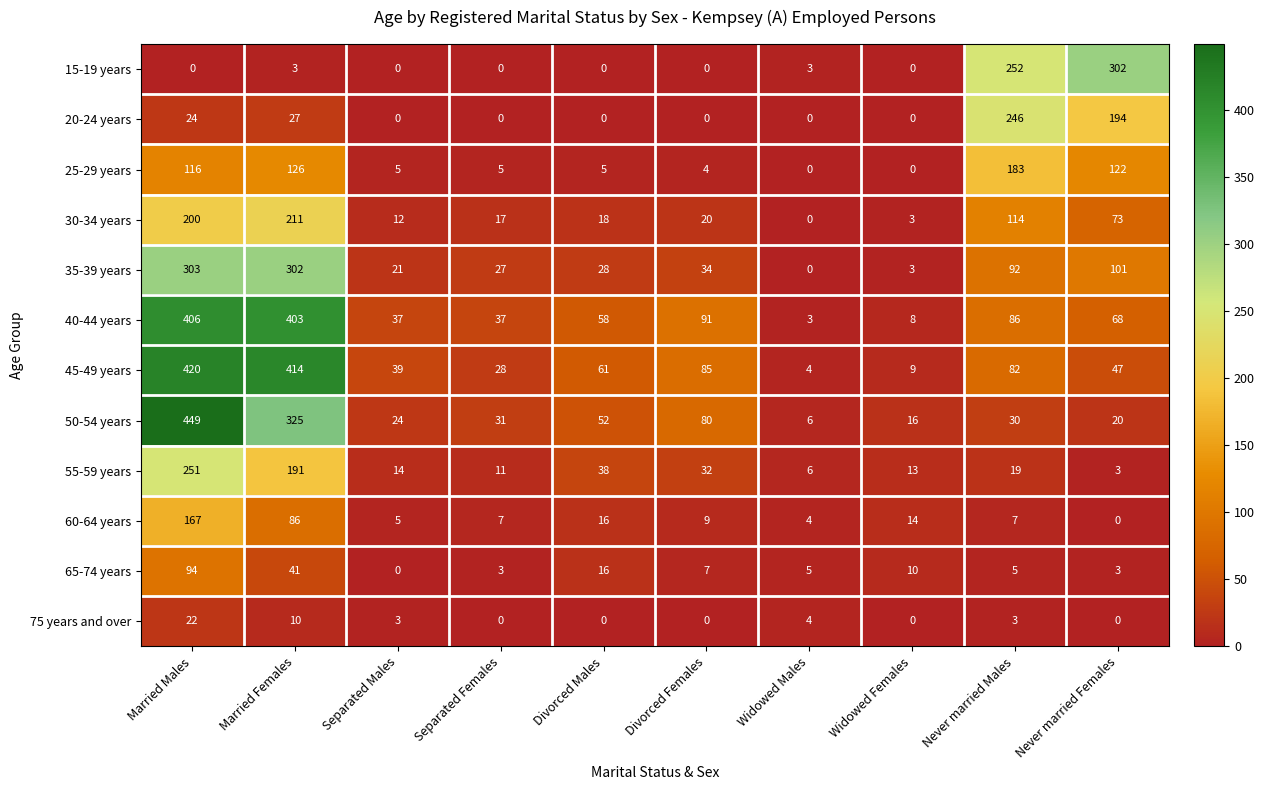

At Married Males, list the series in order from smallest to largest.

15-19 years, 75 years and over, 20-24 years, 65-74 years, 25-29 years, 60-64 years, 30-34 years, 55-59 years, 35-39 years, 40-44 years, 45-49 years, 50-54 years